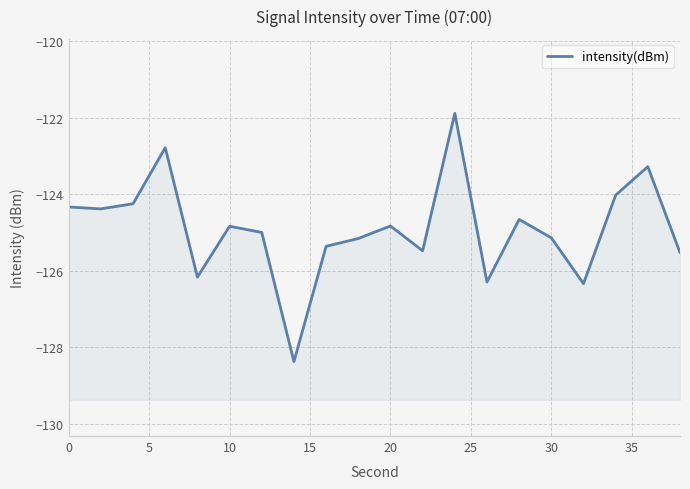

How many interior local valleys (lower than both neighbors) does the data have?

6